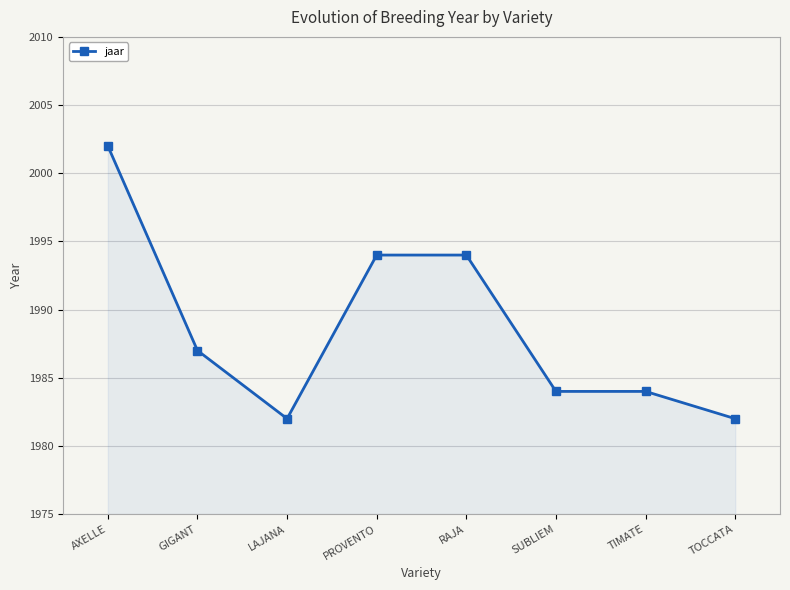

What is the average value?

1989